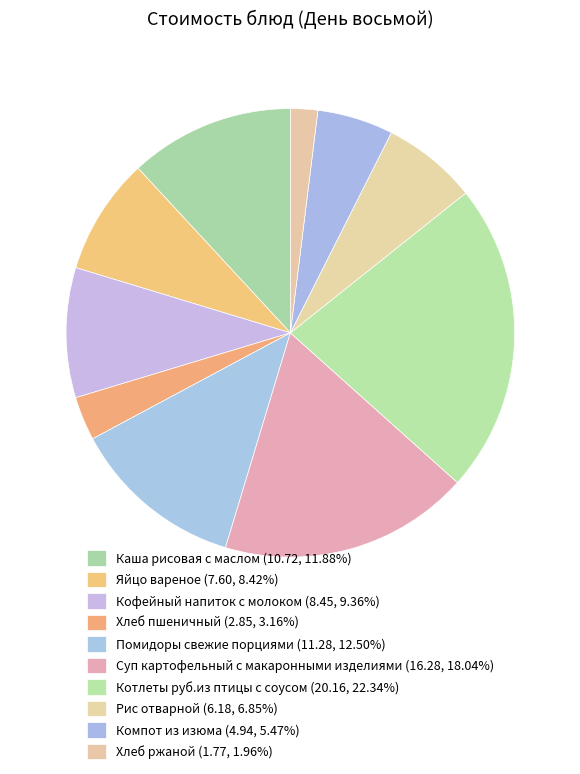

Approximately how many times larger is the value at Помидоры свежие порциями compared to Суп картофельный с макаронными изделиями?

0.7